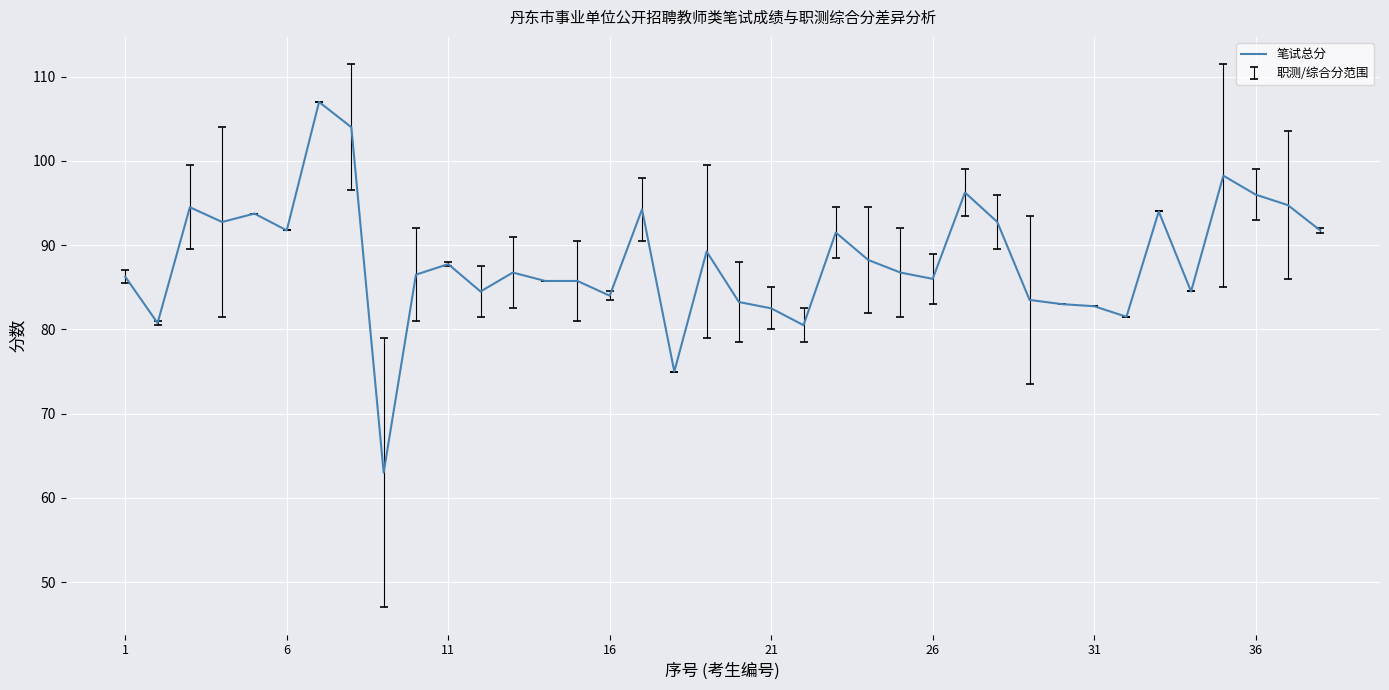

What is the difference between the second highest and second lowest values?

29.0